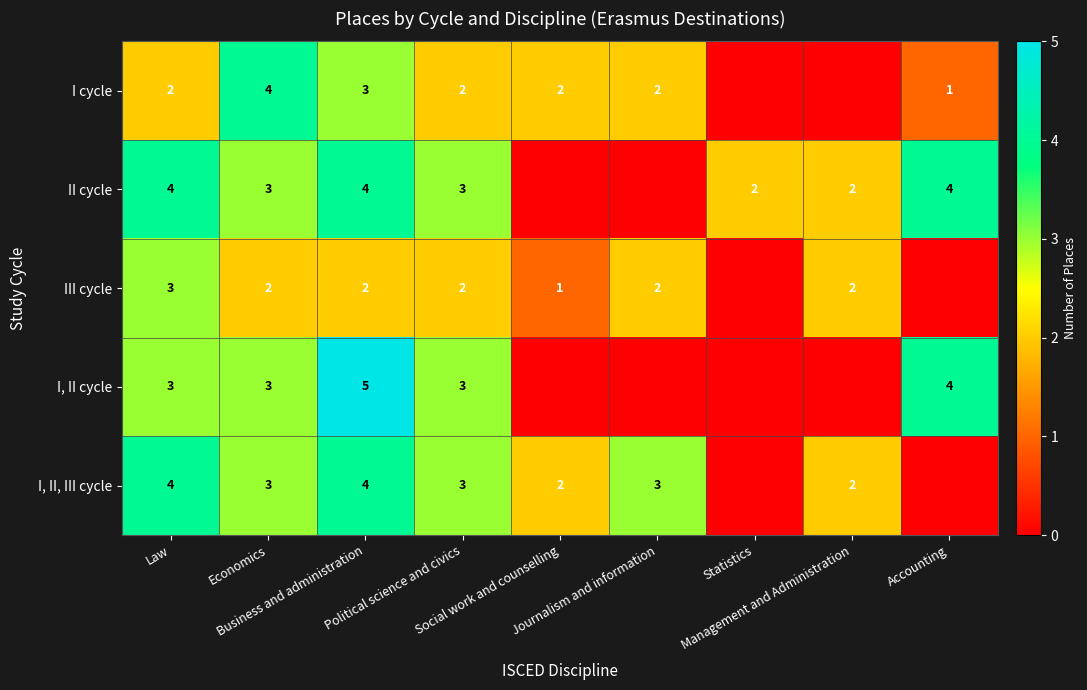

Which series changed the most between Law and Statistics?

I, II, III cycle